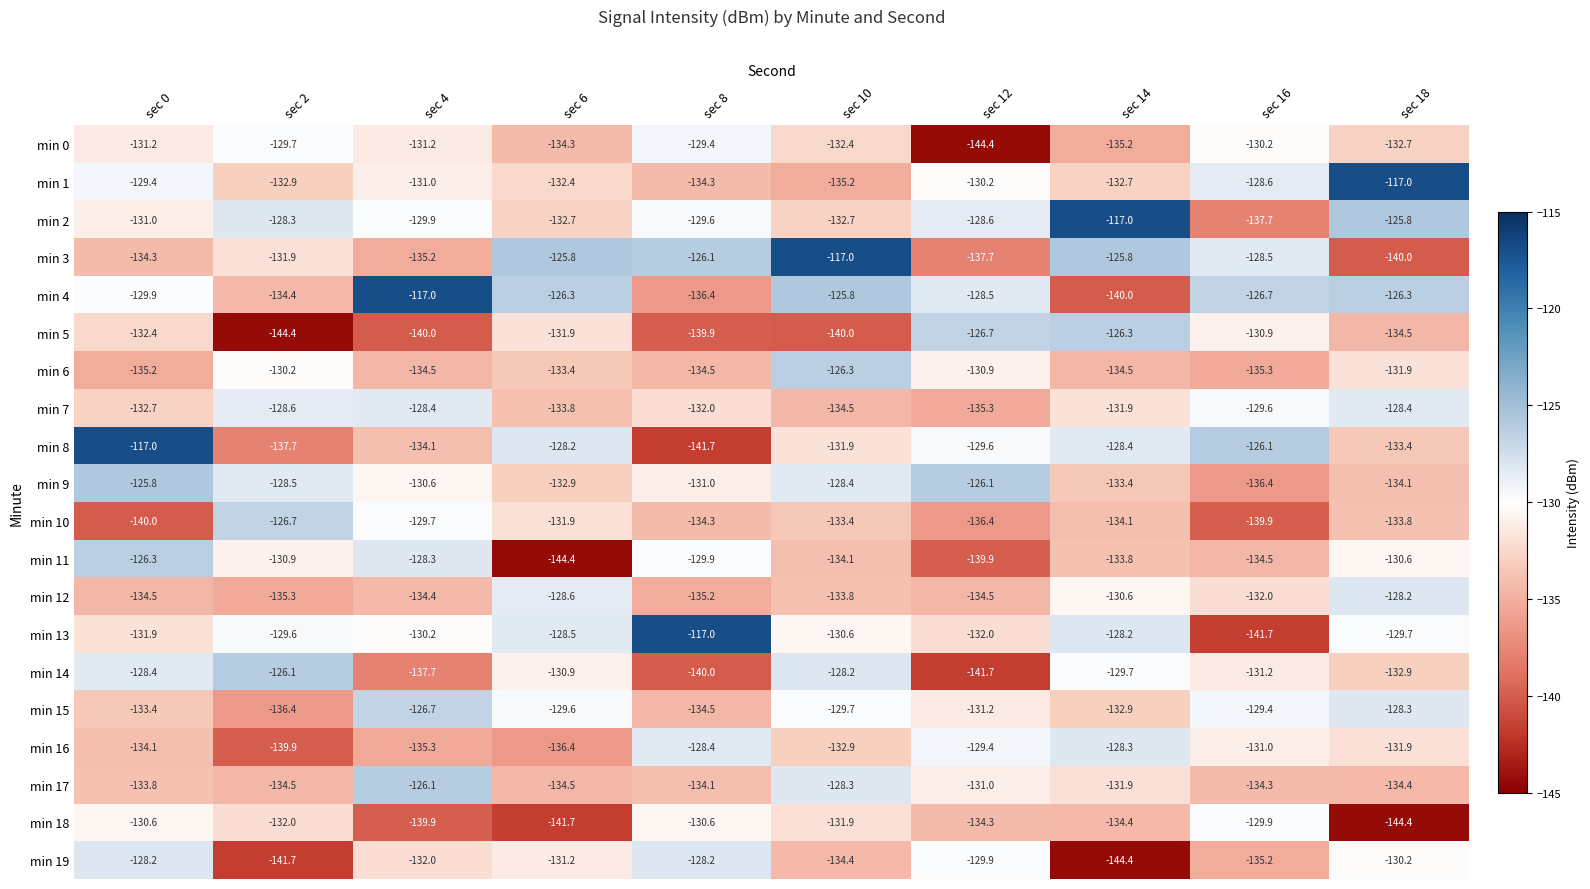

Rank the categories by min 1 value from highest to lowest.

sec 18, sec 16, sec 0, sec 12, sec 4, sec 6, sec 14, sec 2, sec 8, sec 10